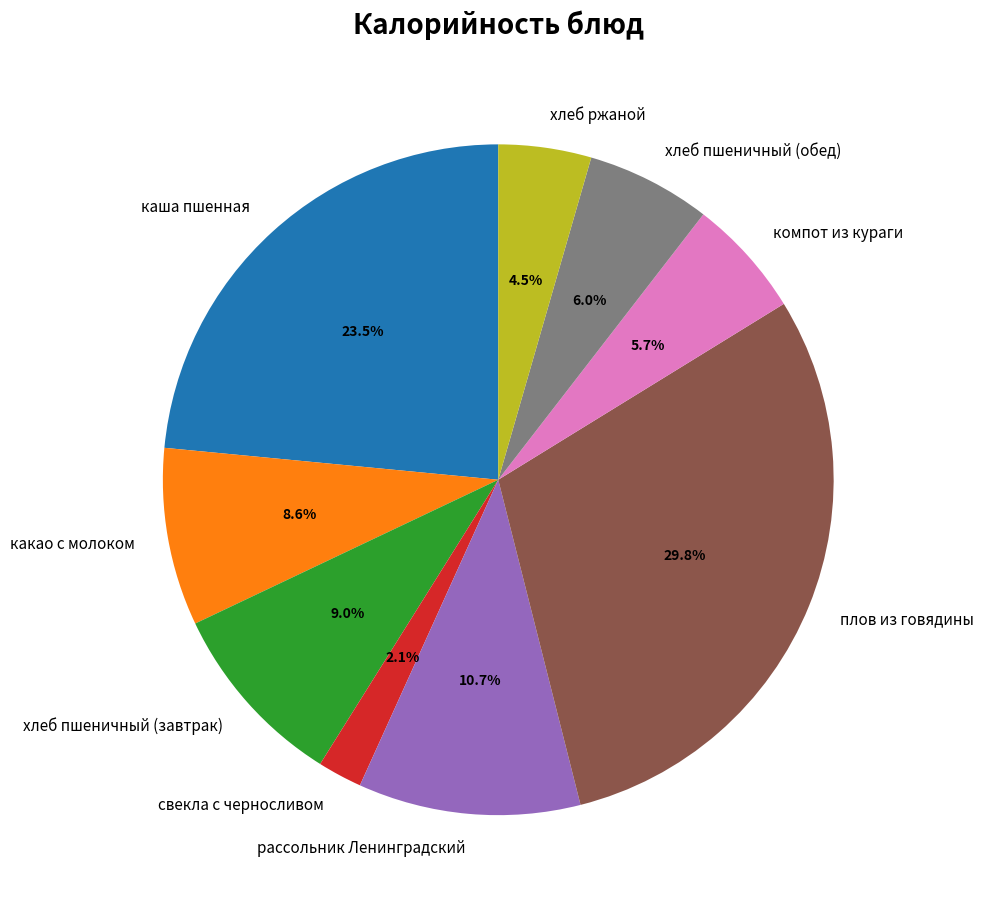

Combined, do какао с молоком and каша пшенная account for over 50%?

No